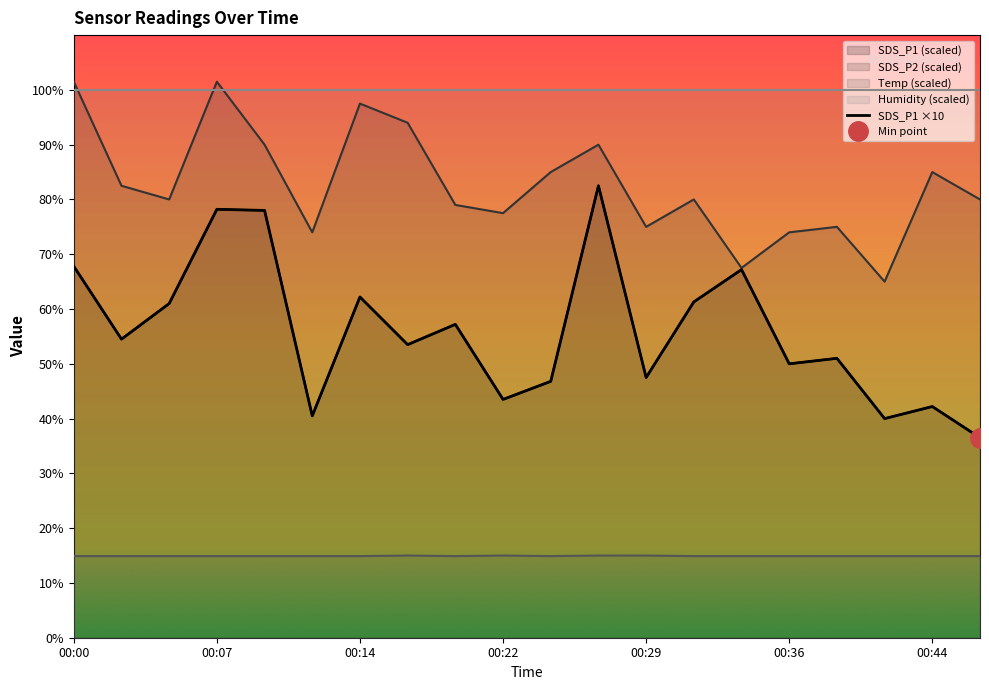

What is the difference between the highest and lowest values at 00:31?

65.1